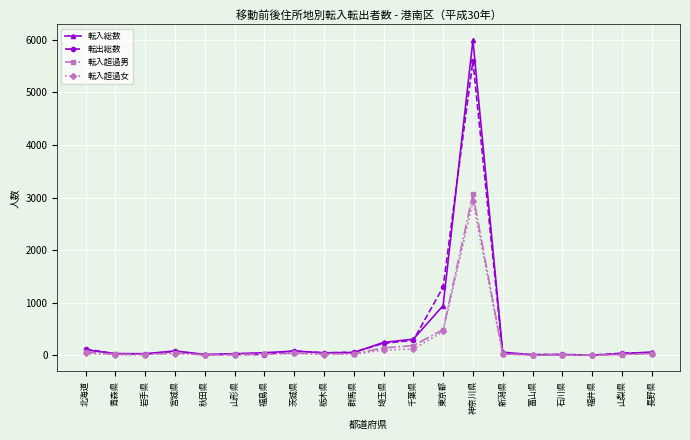

Is this an area chart (filled region under the line)?

No